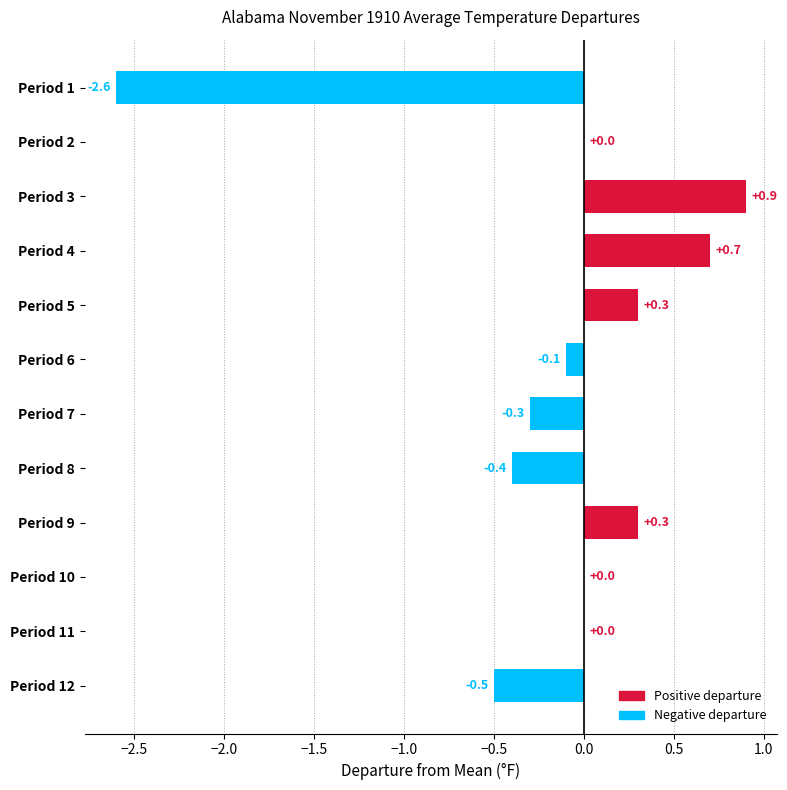

What is the average value?

-0.1